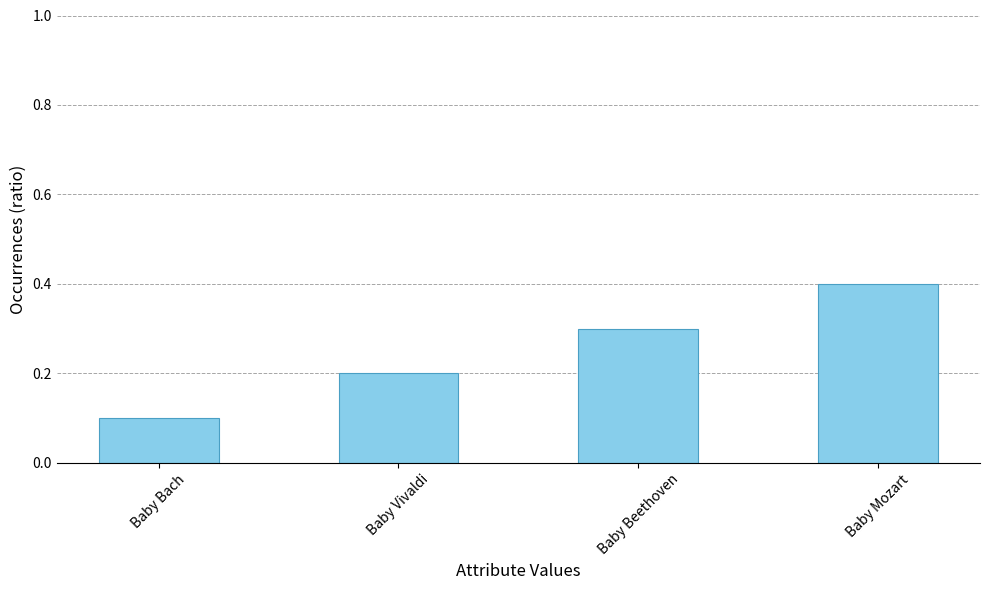

Are the bars grouped side by side (vs. stacked)?

No